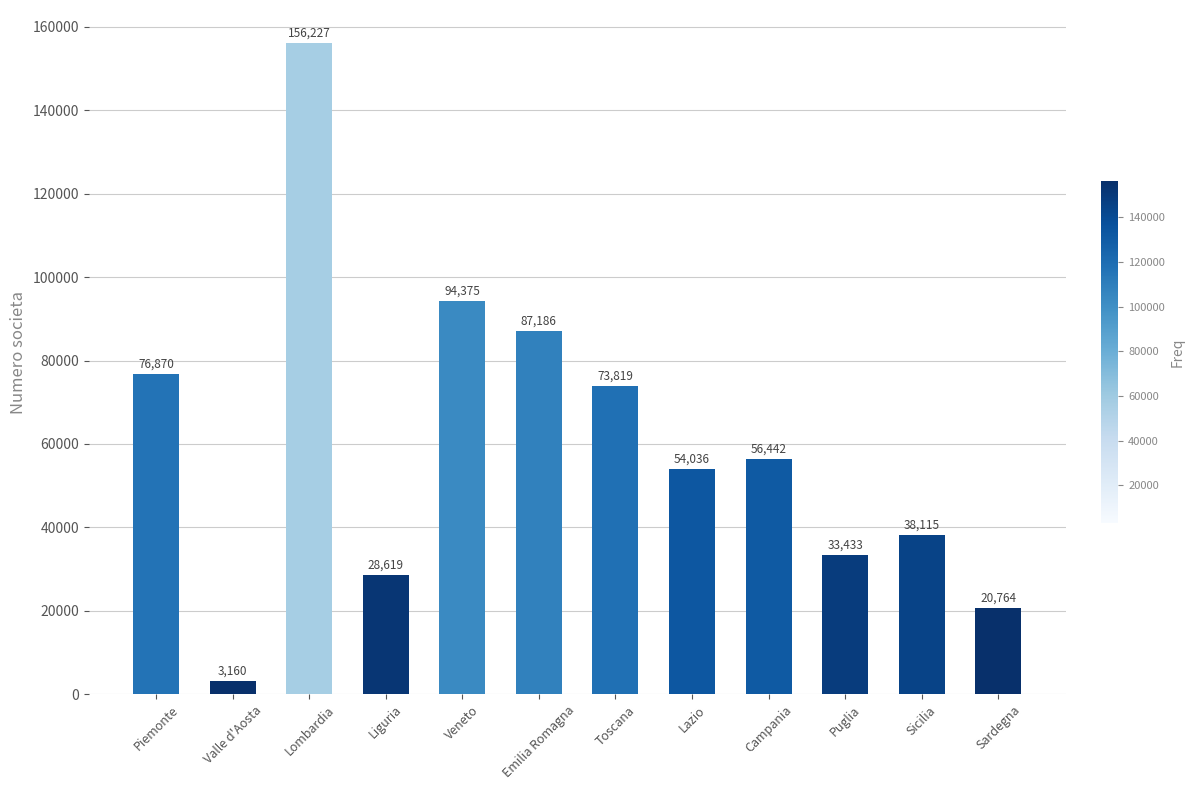

Where does the data first go above 56442?

Piemonte